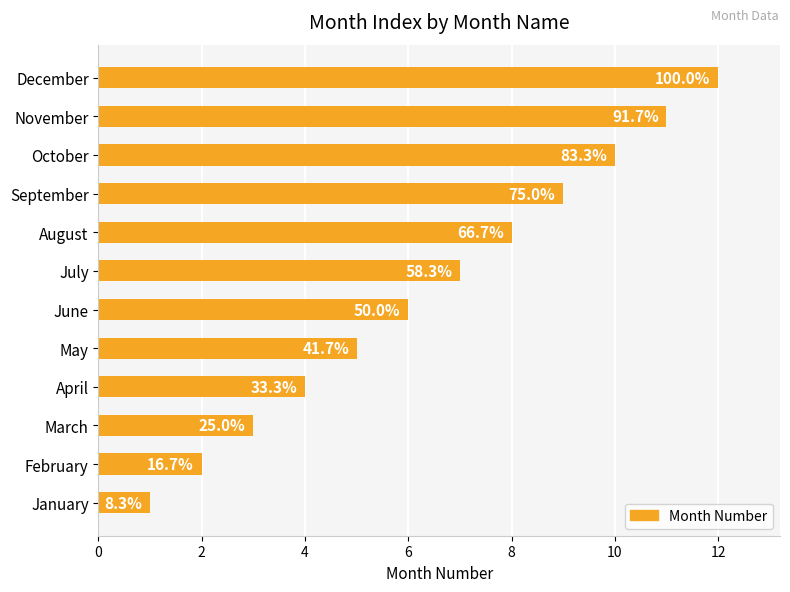

What is the sum of all values?

78